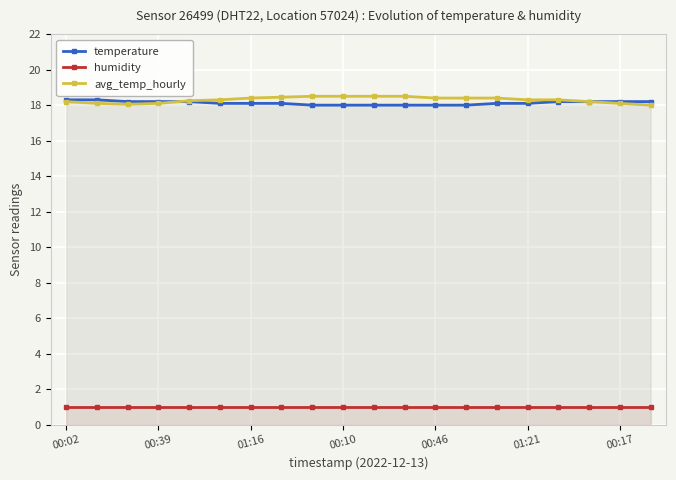

True or false: temperature and humidity cross at least once.

False